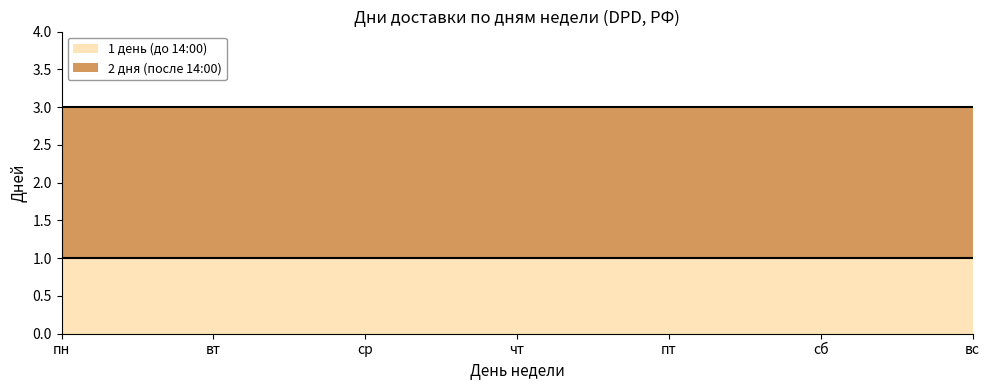

The 1 день (до 14:00) series shows 1 at вт. True or false?

True